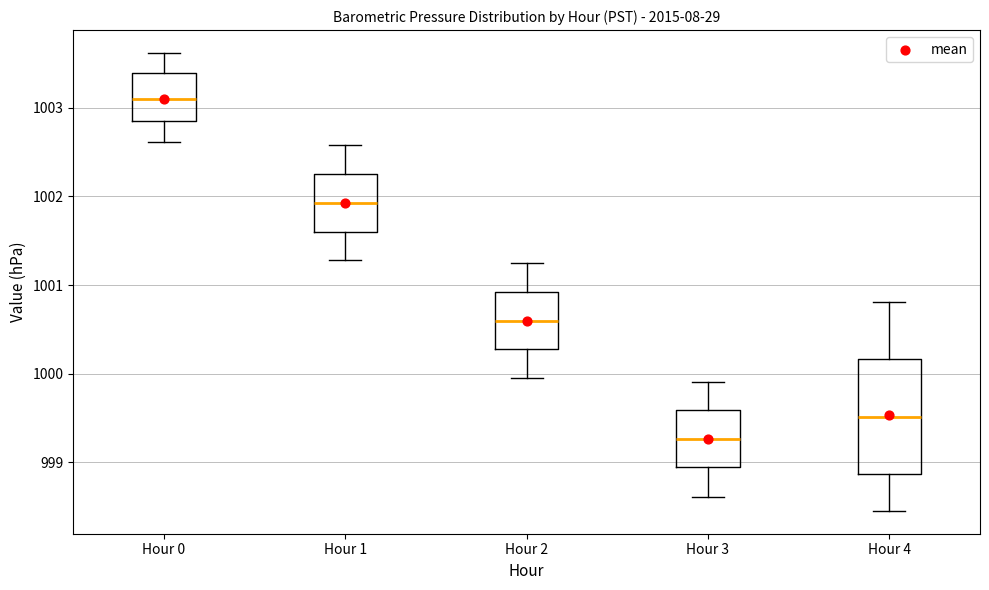

Comparing the boxes themselves (not the whiskers), which one is the tallest?

Hour 4